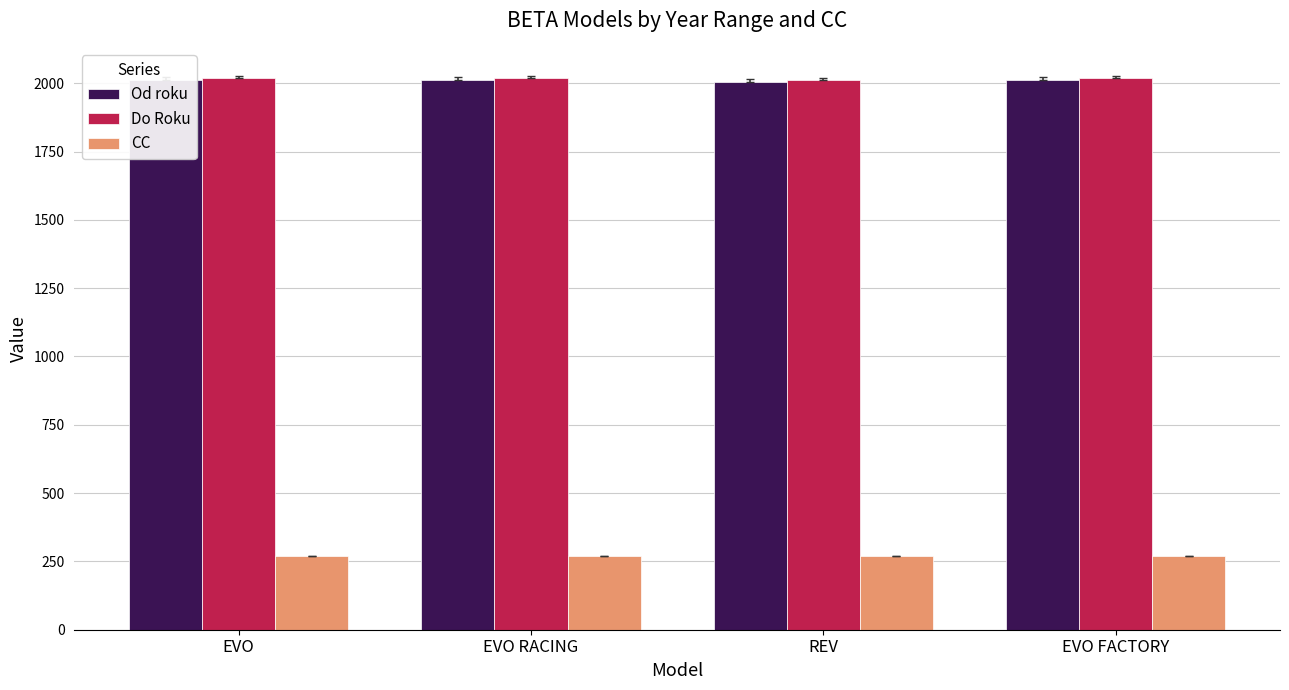

Reading right to left, extract all data points from this chart.

Od roku: 2011	2006	2011	2011
Do Roku: 2018	2010	2018	2018
CC: 270	270	270	270